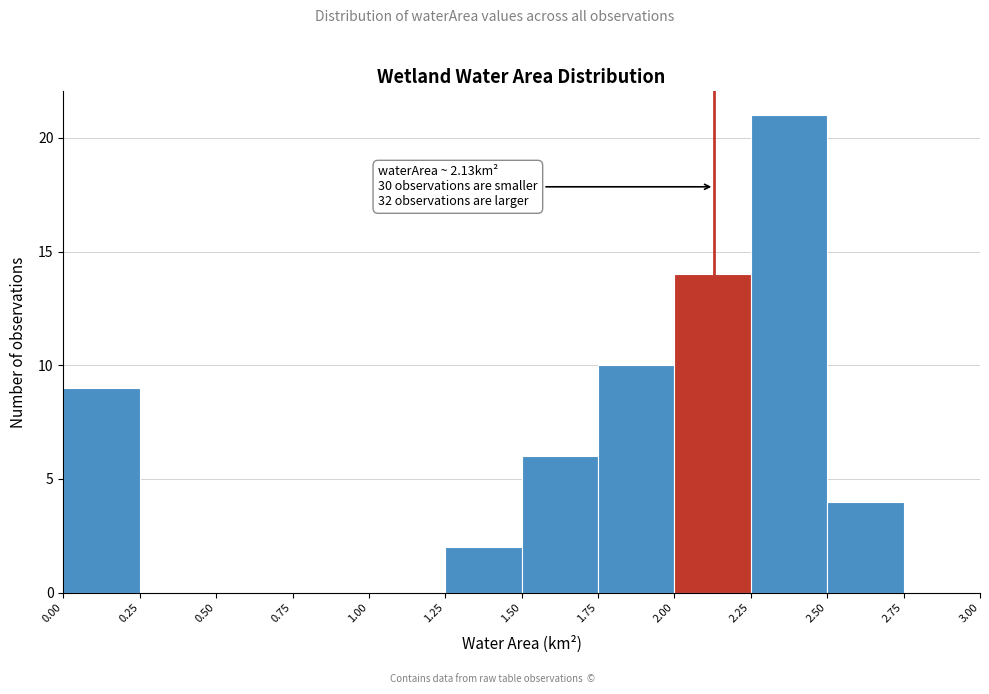

Over which range of the x-axis is the bar tallest?

2.25 to 2.50